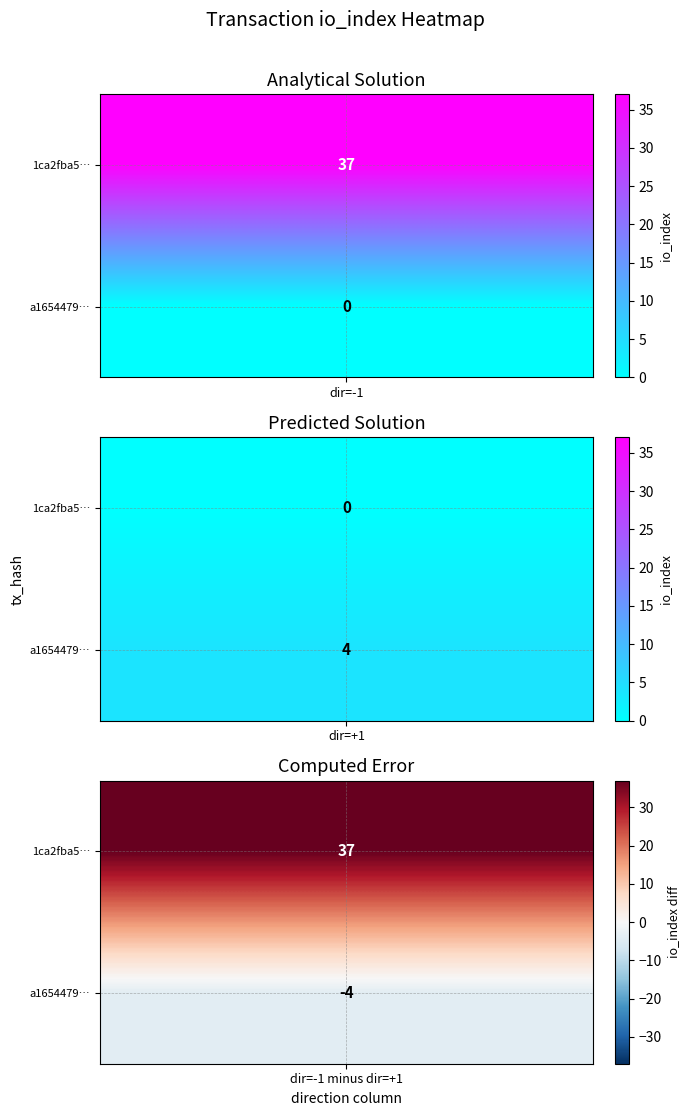

How many data points in a1654479fb8edda8caffd0cbf7f03e034f1b5d6 are less than 4?

1